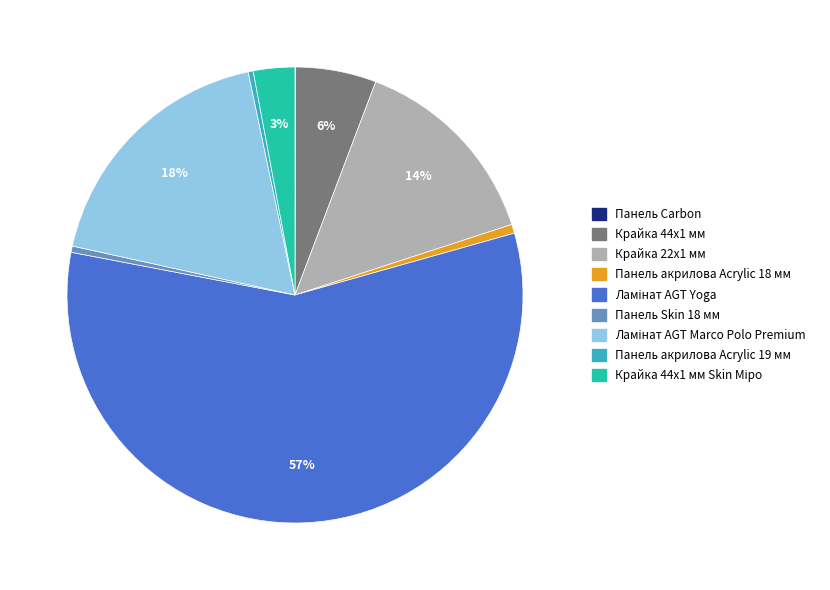

To the nearest percent, what is the average slice percentage?

11%